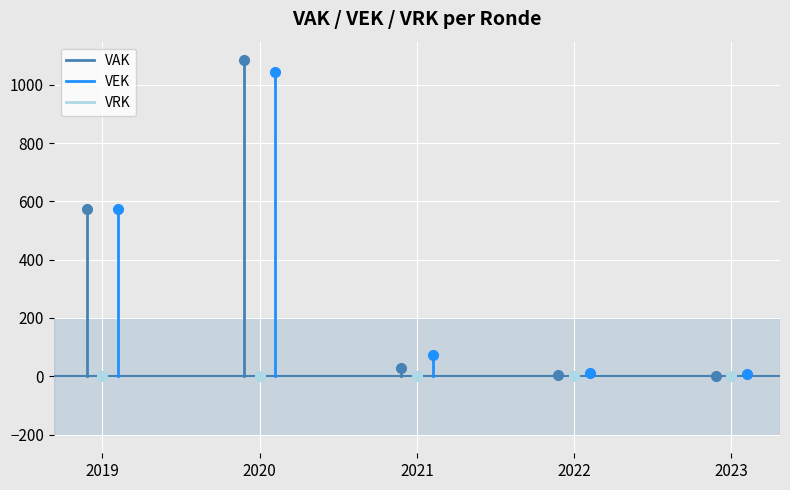

Rank the series by their maximum value, from highest to lowest.

VAK, VEK, VRK